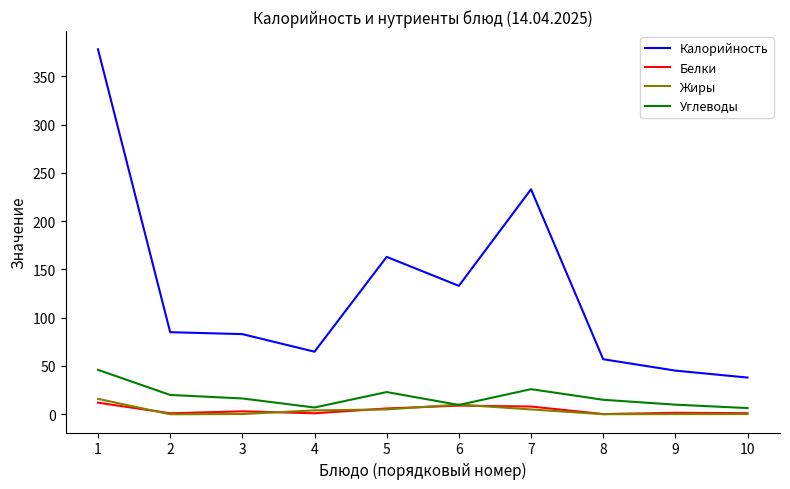

True or false: Углеводы and Калорийность cross at least once.

False